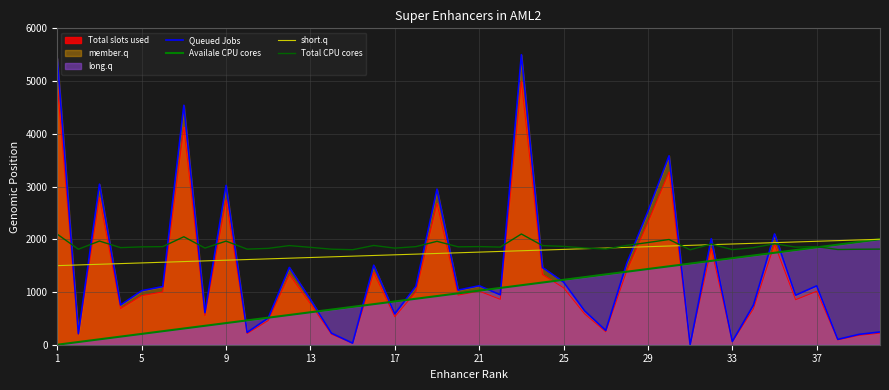

Does the chart have visible grid lines?

Yes